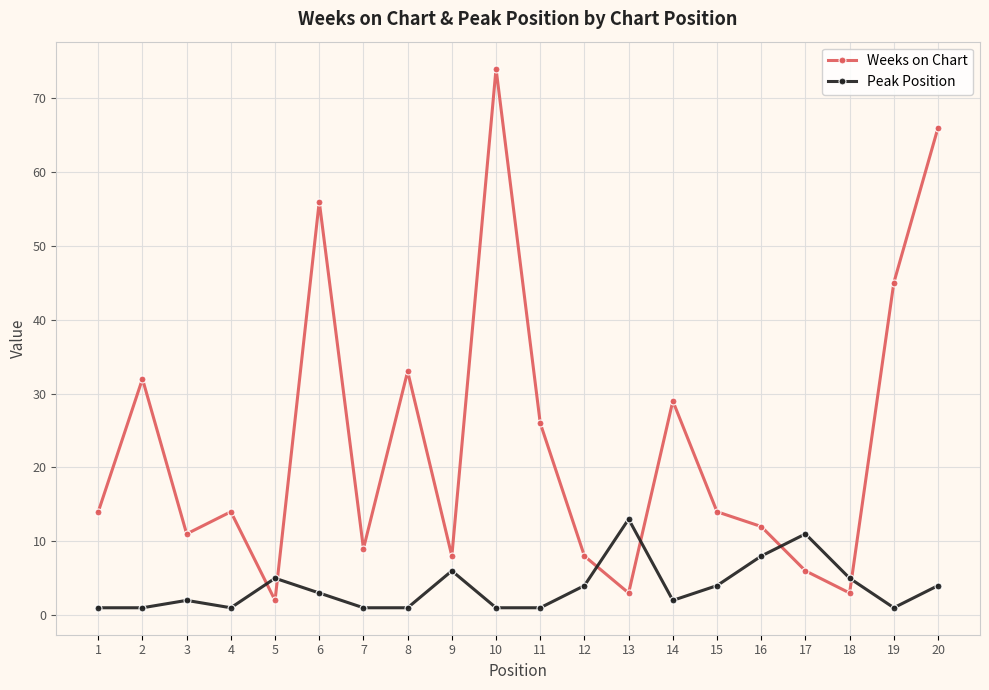

Which series has the largest range (max minus min)?

Weeks on Chart